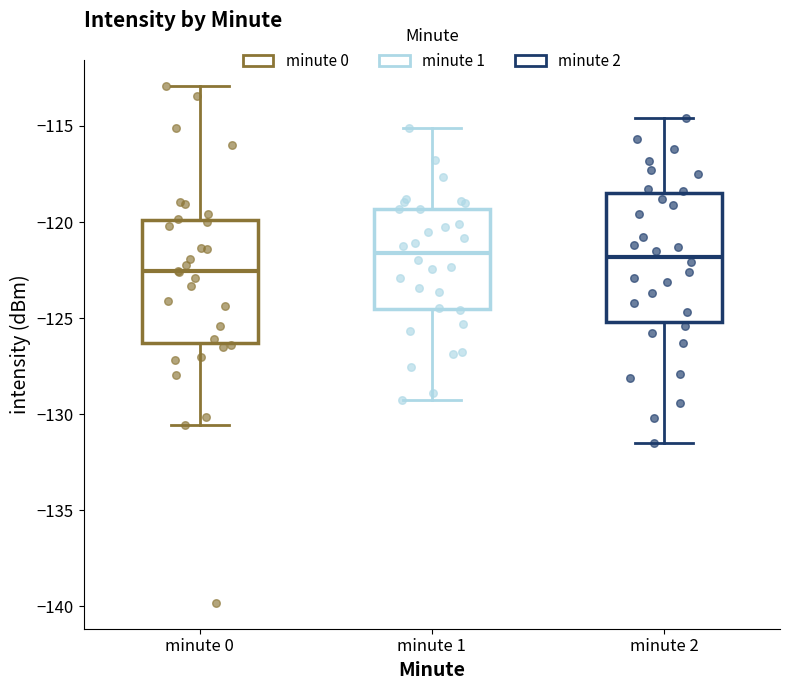

Where does the upper whisker of the box for minute 2 end on the y-axis? The values are not printed on the chart, so give them approximately, as read against the axis.

-114.5